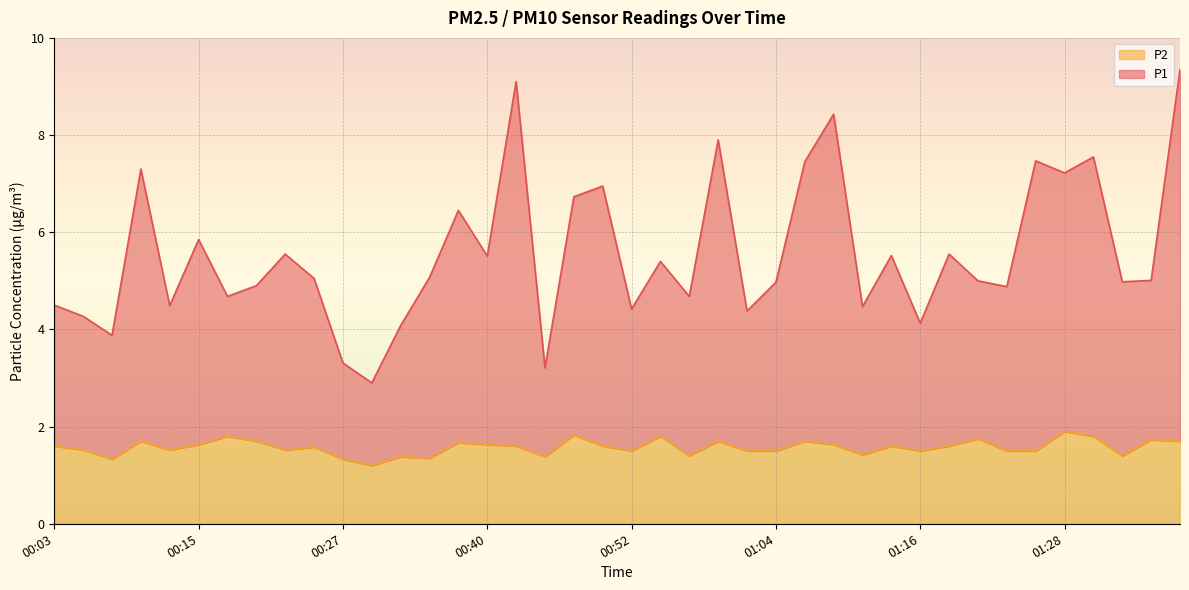

Which category has the highest value across all series?

01:38